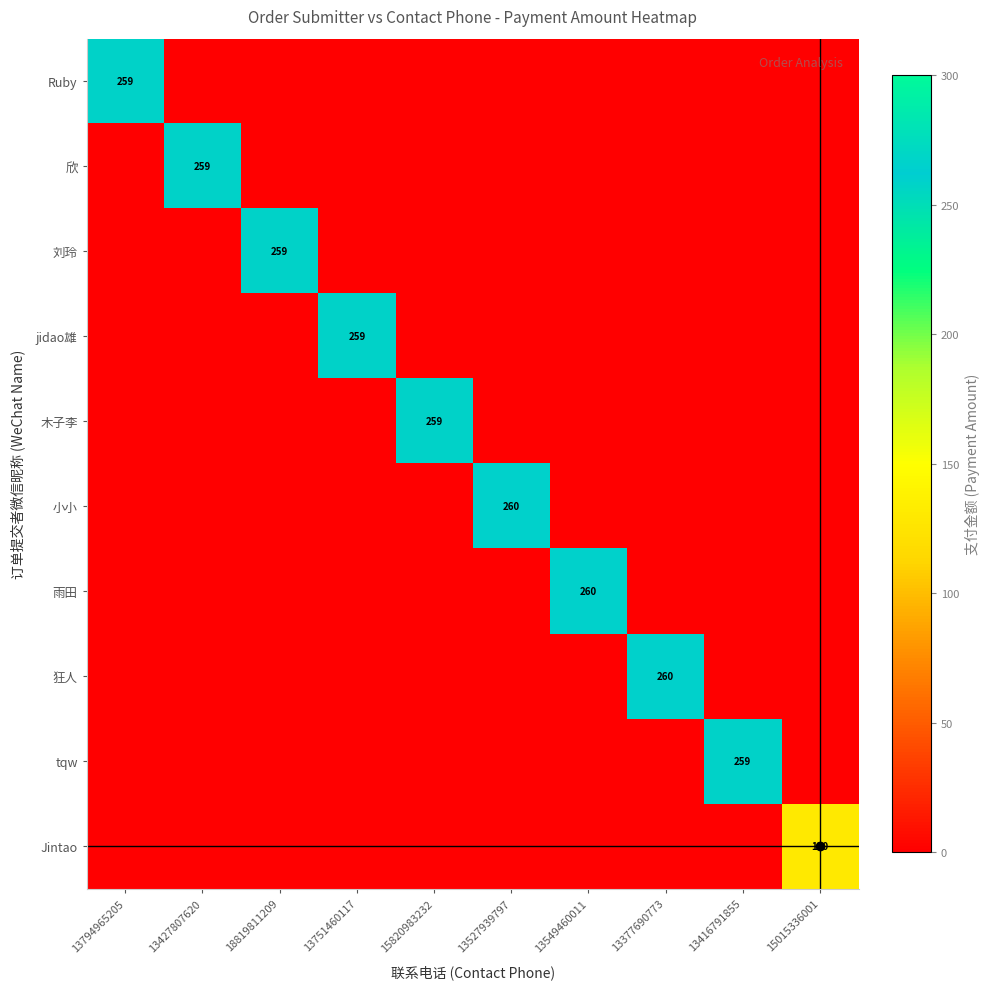

What is the maximum value shown in the chart?

260.0